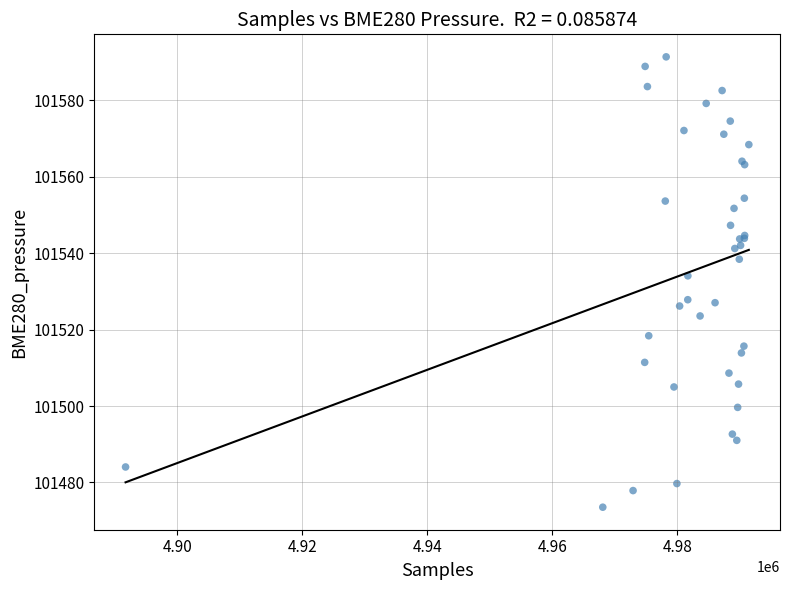

What Y value in the scatter plot is closest to 101532?

101534.1